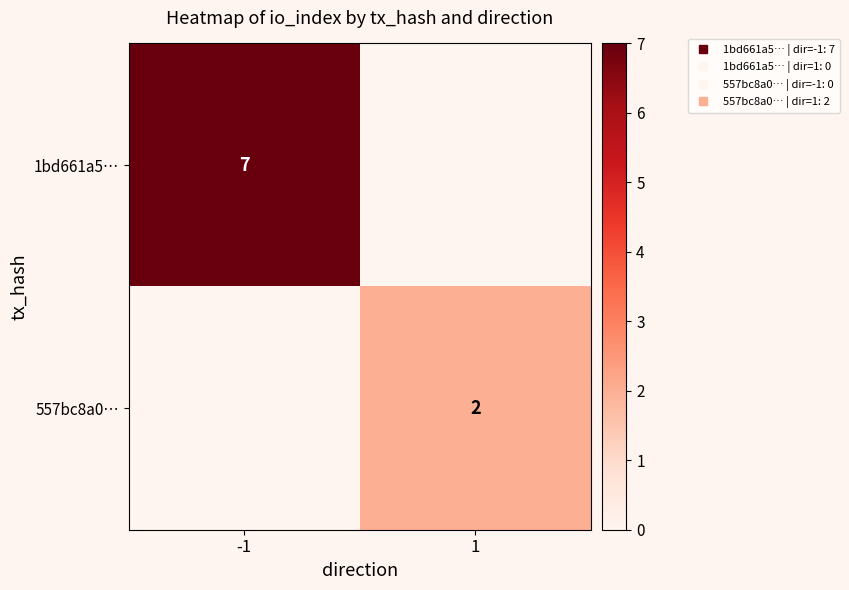

At -1, list the series in order from largest to smallest.

1bd661a5…, 557bc8a0…